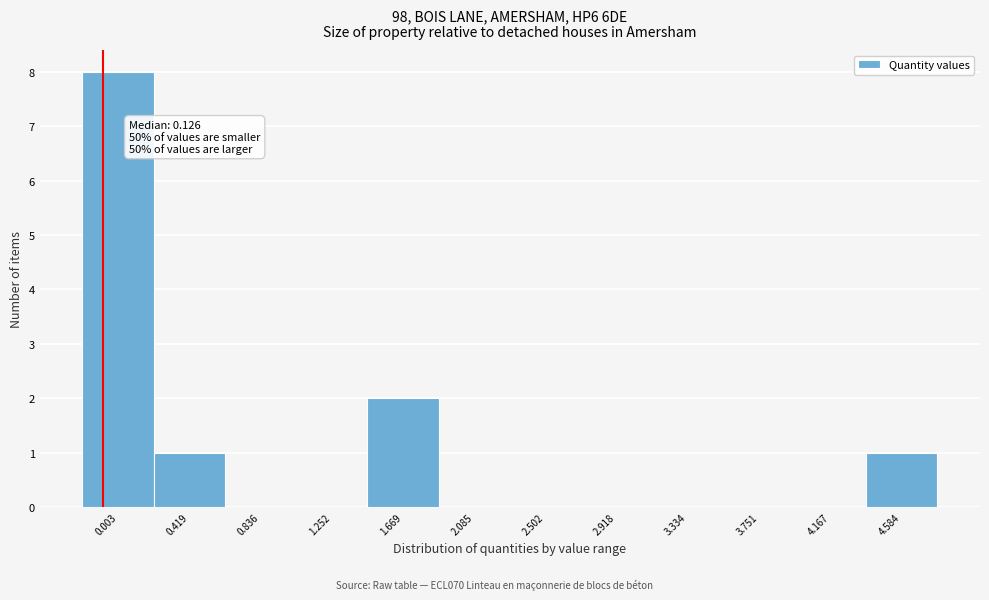

Reading right to left, what are all the values shown in this chart?

4.584=1	4.167=0	3.751=0	3.334=0	2.918=0	2.502=0	2.085=0	1.669=2	1.252=0	0.836=0	0.419=1	0.003=8